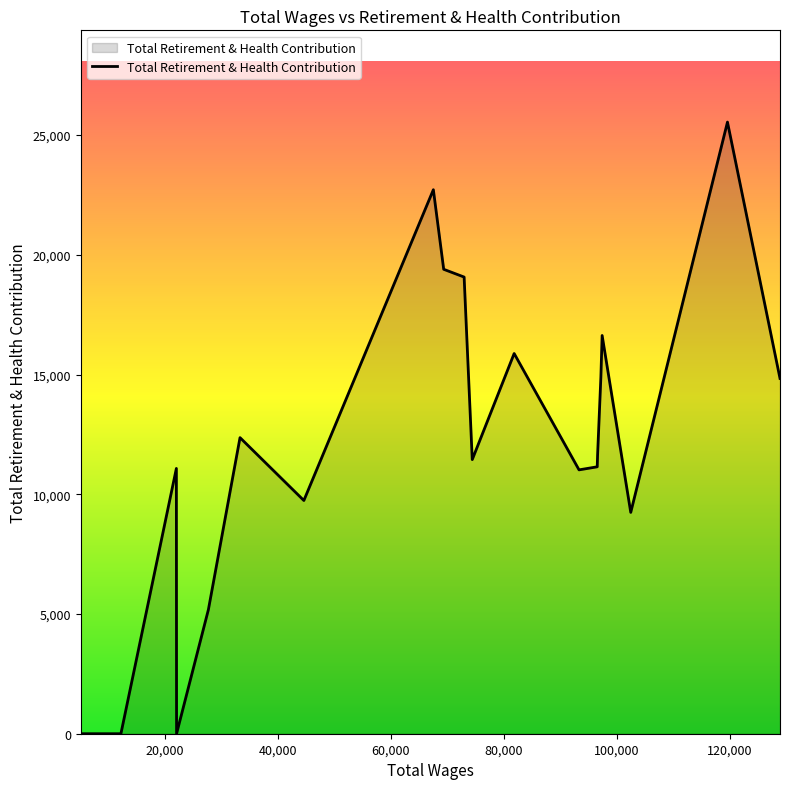

What is the difference between the maximum and minimum values?

25543